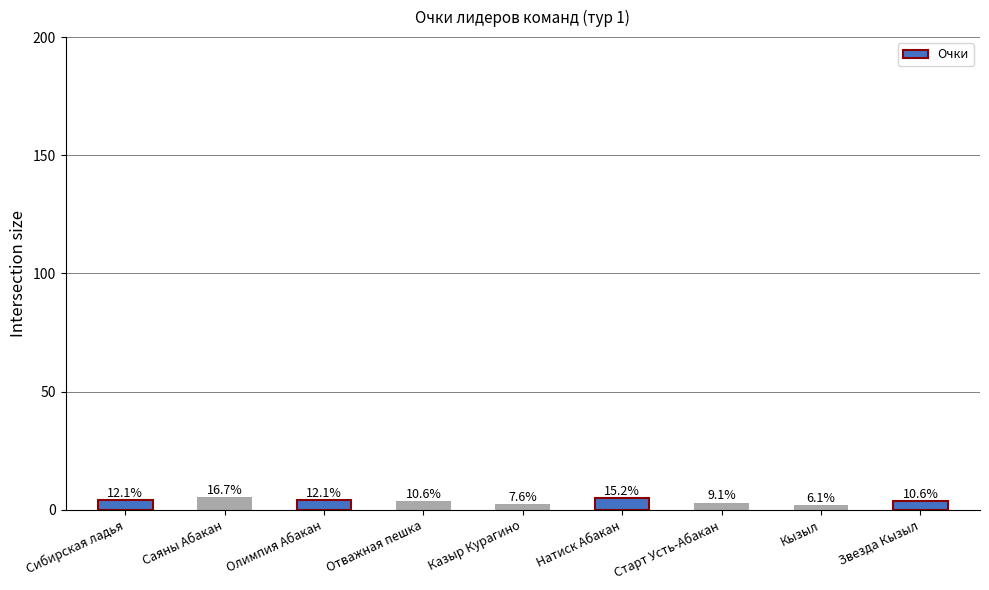

How many bars are there in total?

9